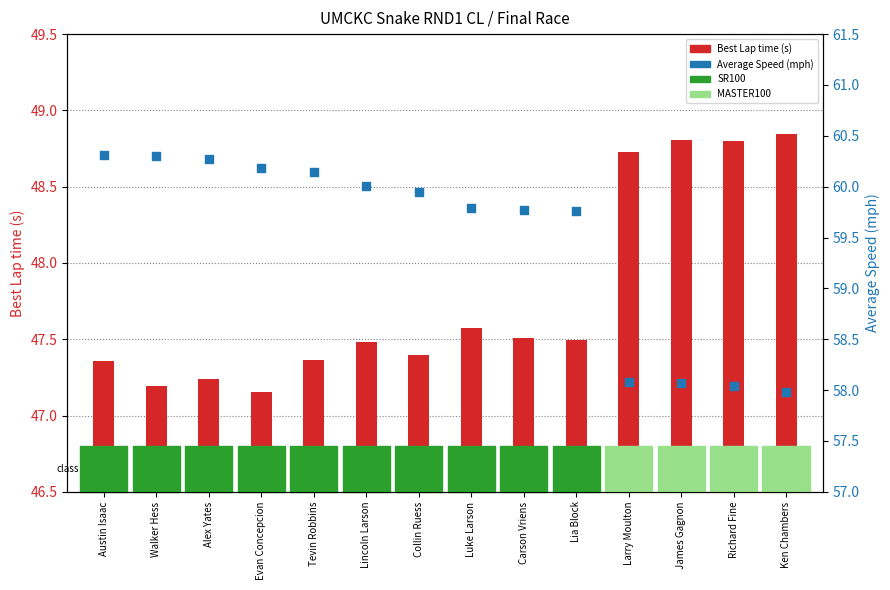

What are all the series names shown in the legend?

Best Lap time (s), Average Speed (mph)